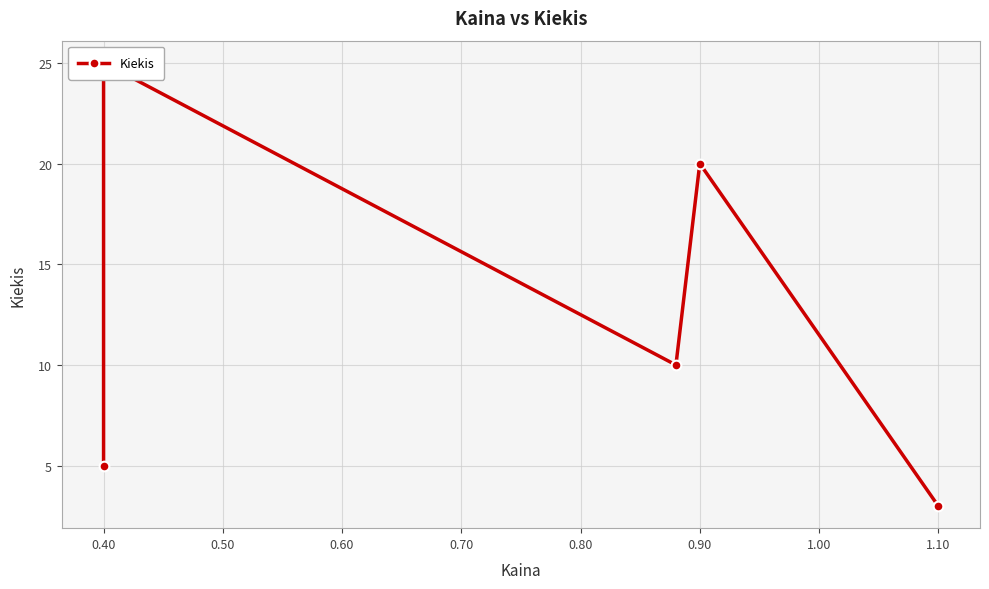

How many lines are shown in the chart?

1